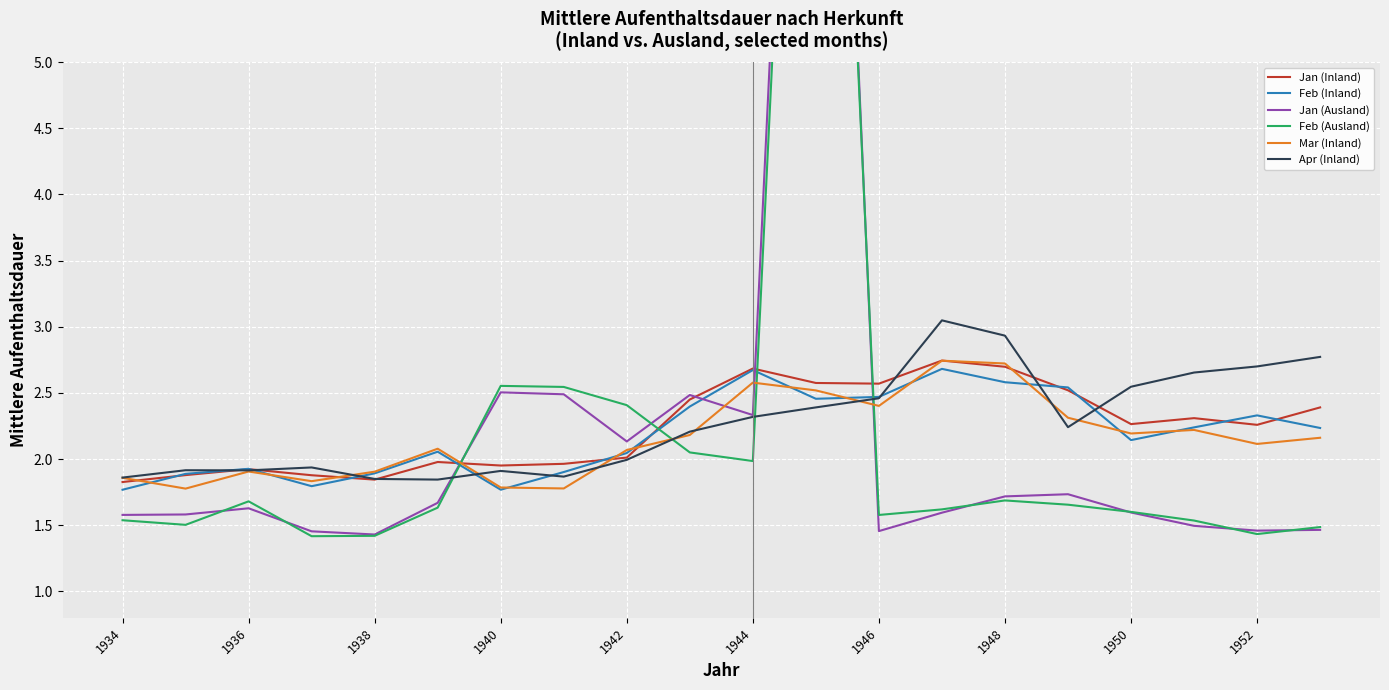

The value of Feb (Inland) at 1934 is 2.9. True or false?

False